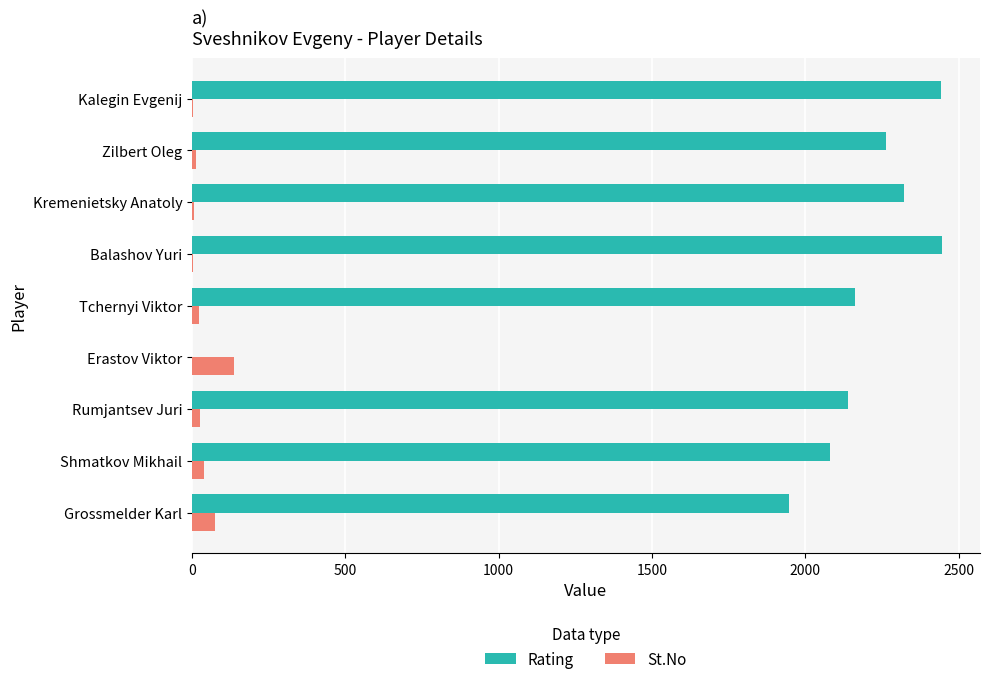

The St.No series shows 76 at Grossmelder Karl. True or false?

True